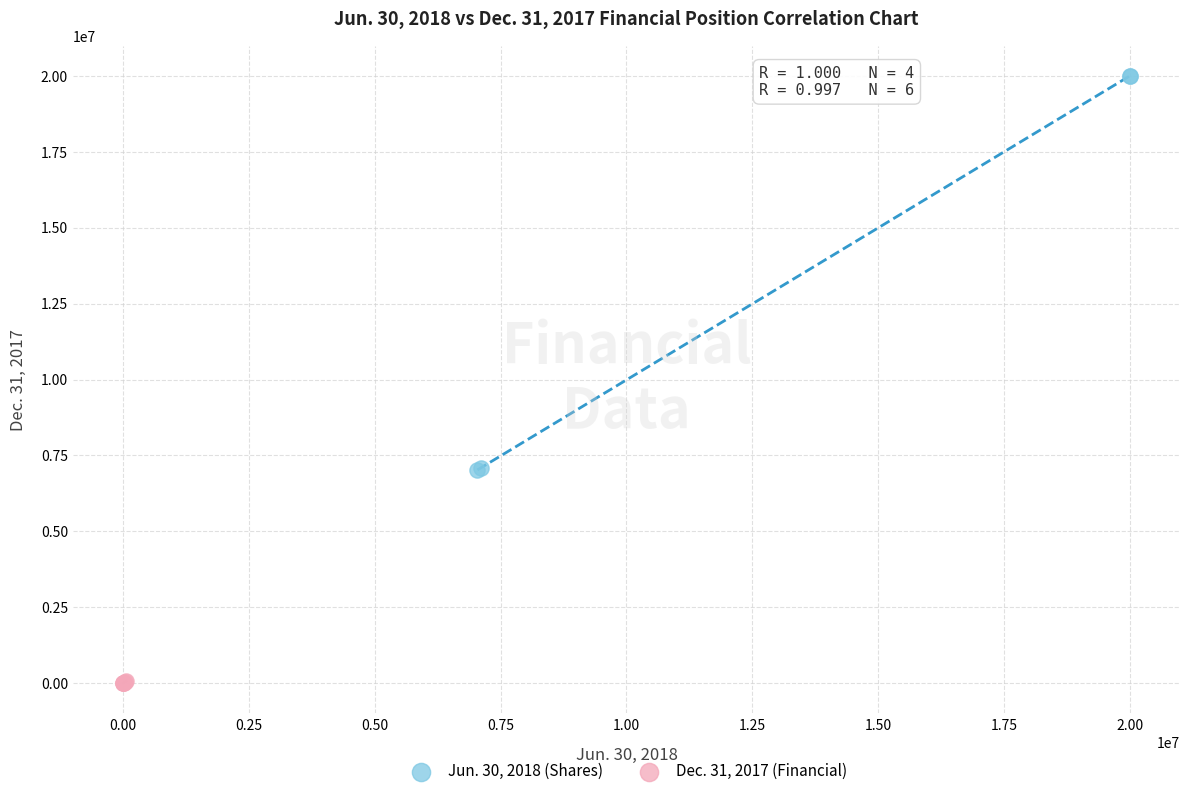

What are all the series names shown in the legend?

Jun. 30, 2018 (Shares), Dec. 31, 2017 (Financial)